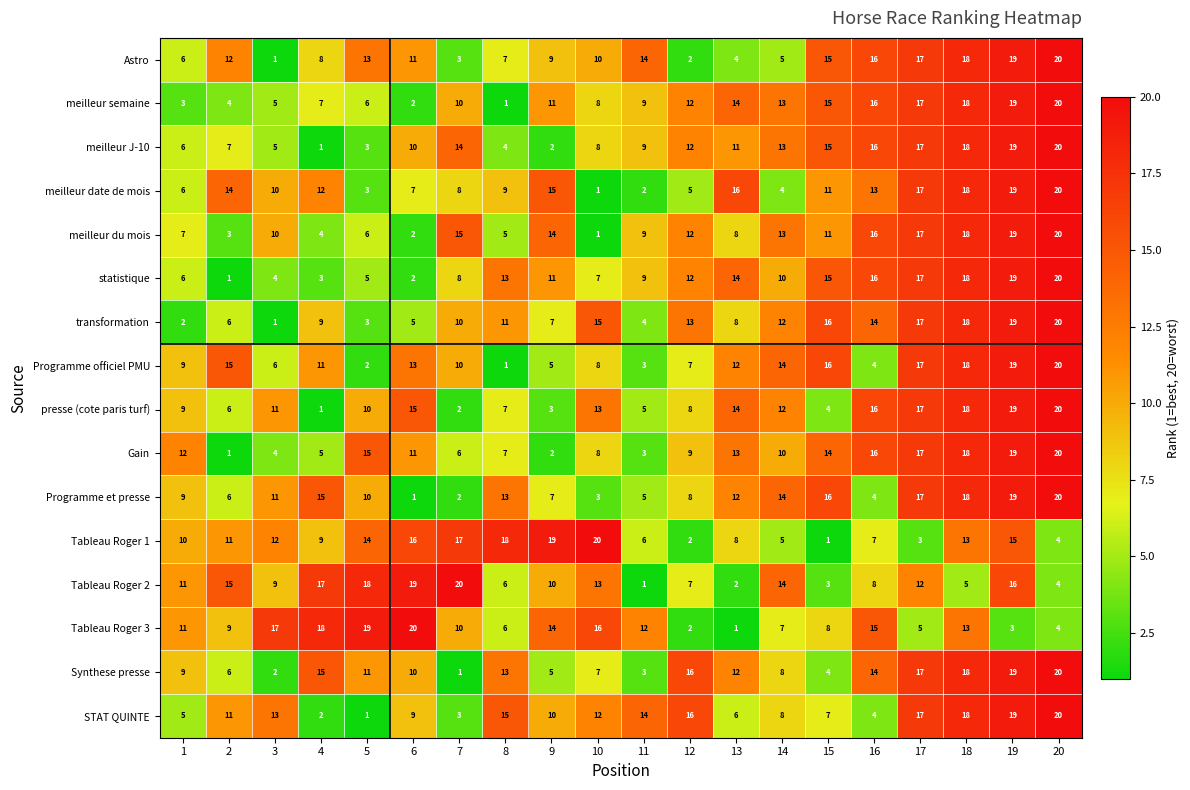

What is the greatest value displayed?

20